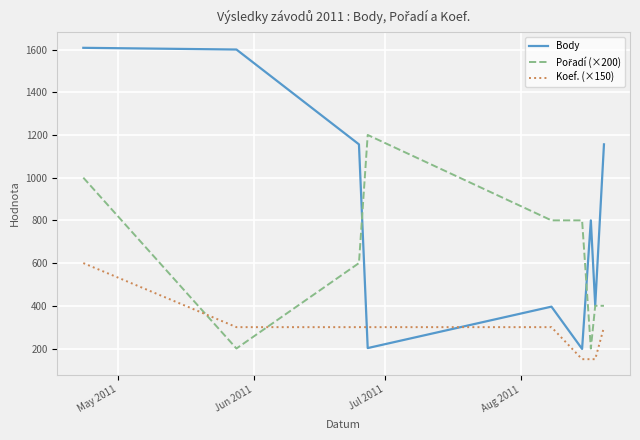

Which series has the widest spread of values?

Body